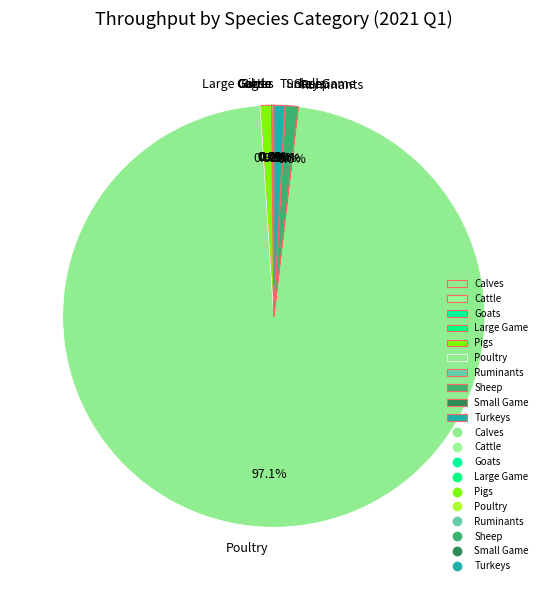

Is there any slice that represents more than half of the pie?

Yes